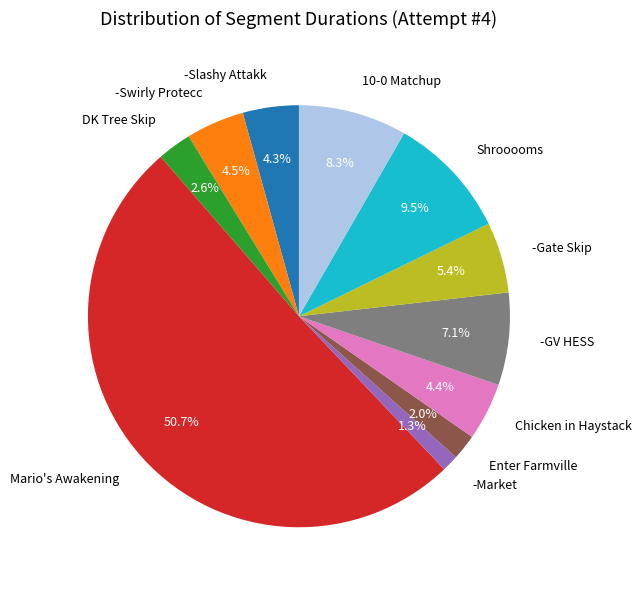

Which category has the biggest portion of the pie?

Mario's Awakening